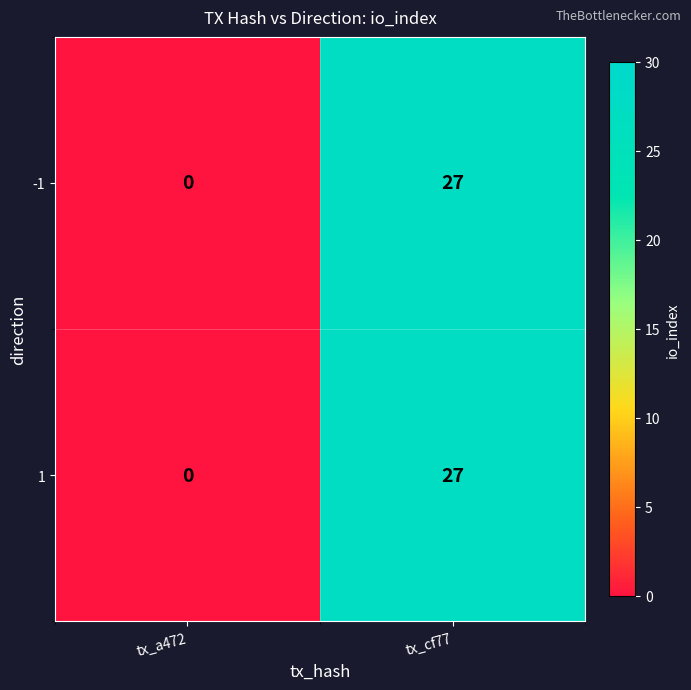

What is the difference between the -1 values at tx_a472 and tx_cf77?

27